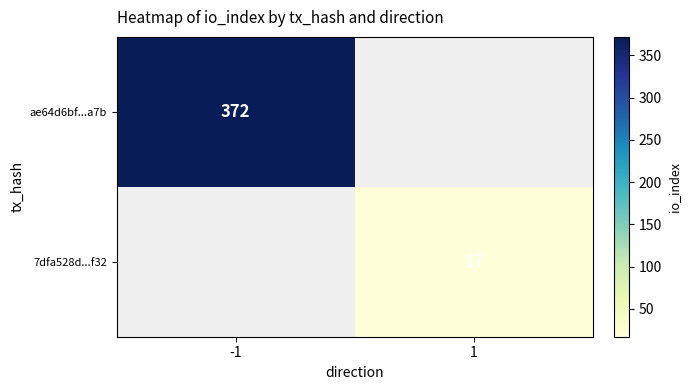

The value of 7dfa528d...f32 at 1 is 5. True or false?

False